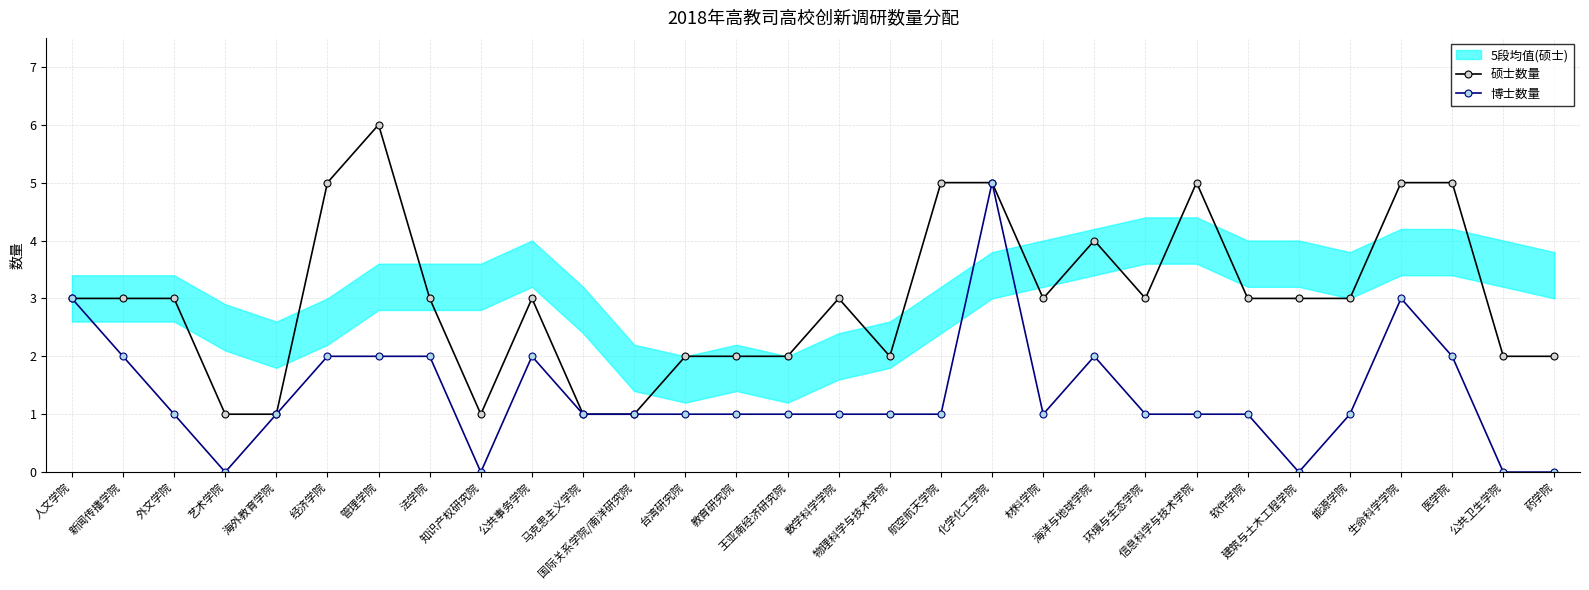

What is the label of the 6th point from the left?

经济学院